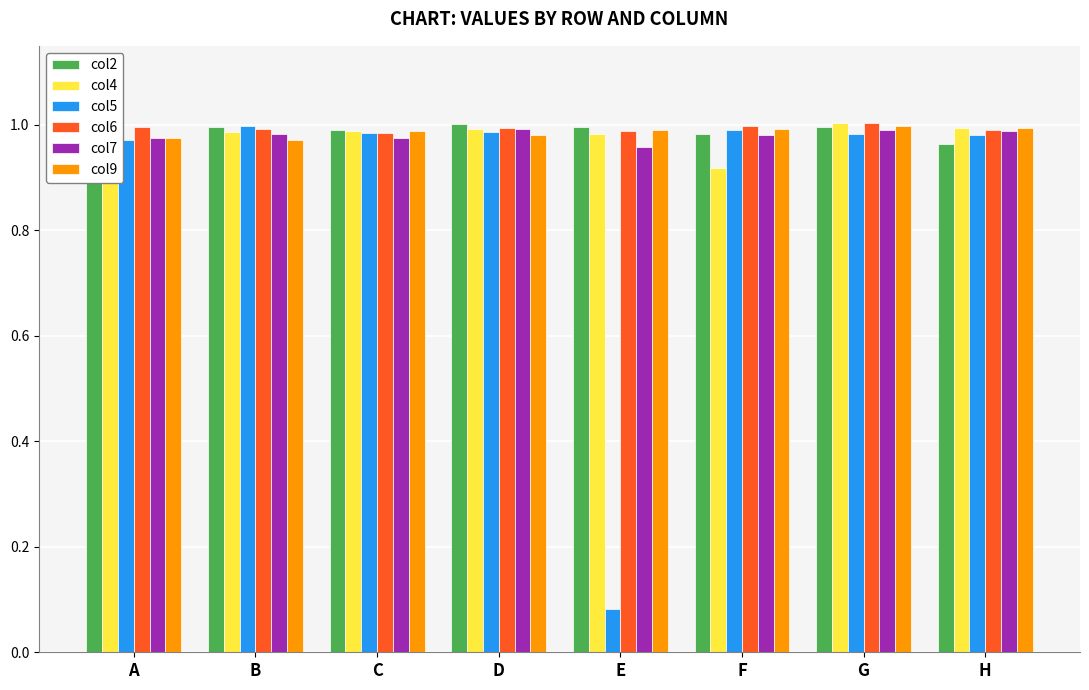

What is the total value across all series at F?

5.9